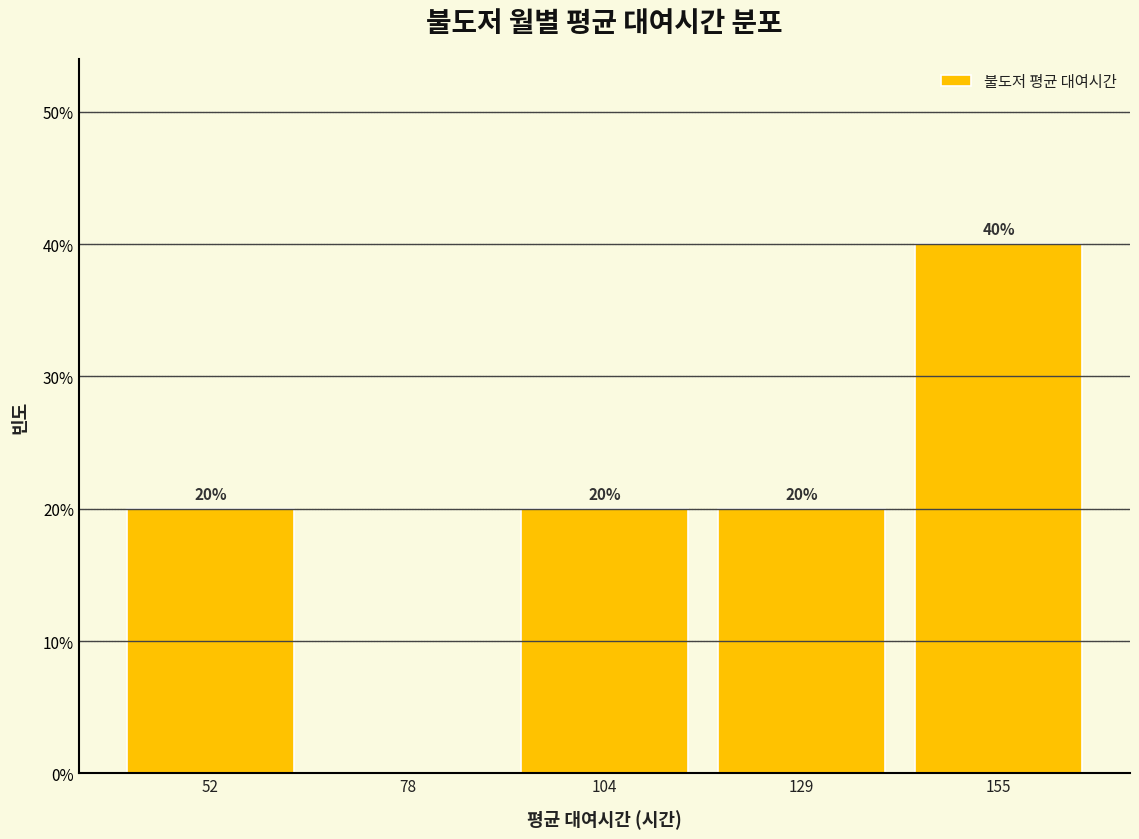

Which range on the x-axis has the tallest bar?

140 to 170